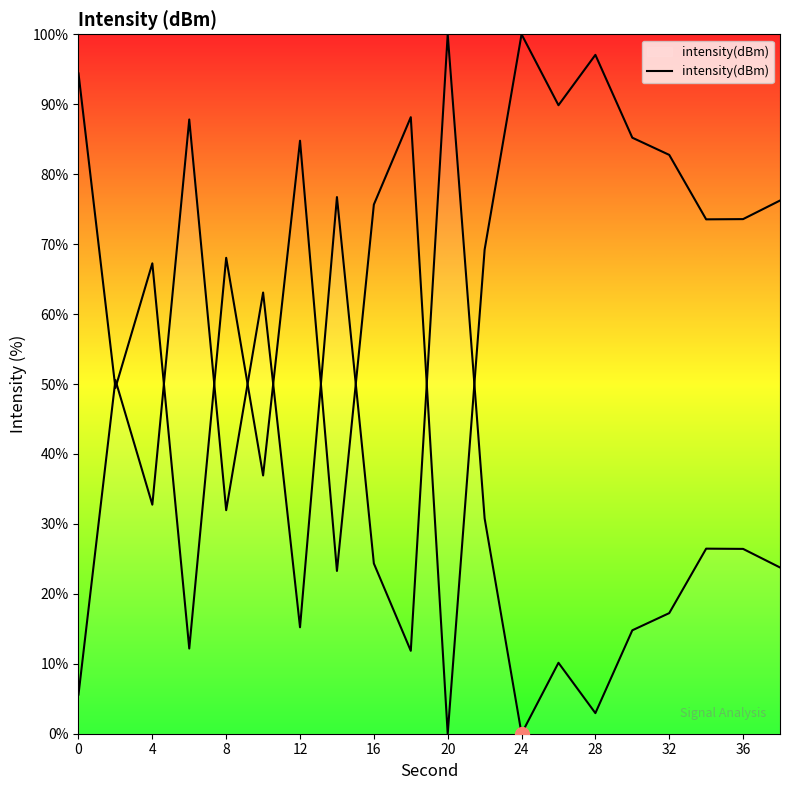

Reading left to right, transcribe all the data shown in this chart.

5.6	50.6	32.7	87.8	32.0	63.1	15.2	76.7	24.3	11.9	100.0	30.8	0.0	10.1	2.9	14.8	17.2	26.5	26.4	23.8